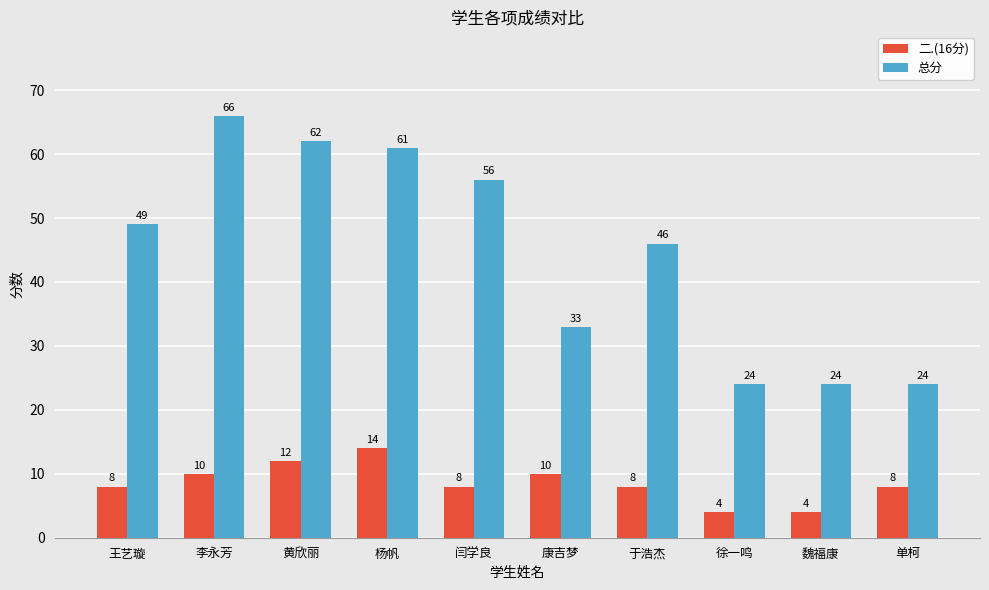

Reading right to left, what are all the values shown in this chart?

二.(16分): 单柯=8	魏福康=4	徐一鸣=4	于浩杰=8	康吉梦=10	闫学良=8	杨帆=14	黄欣丽=12	李永芳=10	王艺璇=8
总分: 单柯=24	魏福康=24	徐一鸣=24	于浩杰=46	康吉梦=33	闫学良=56	杨帆=61	黄欣丽=62	李永芳=66	王艺璇=49